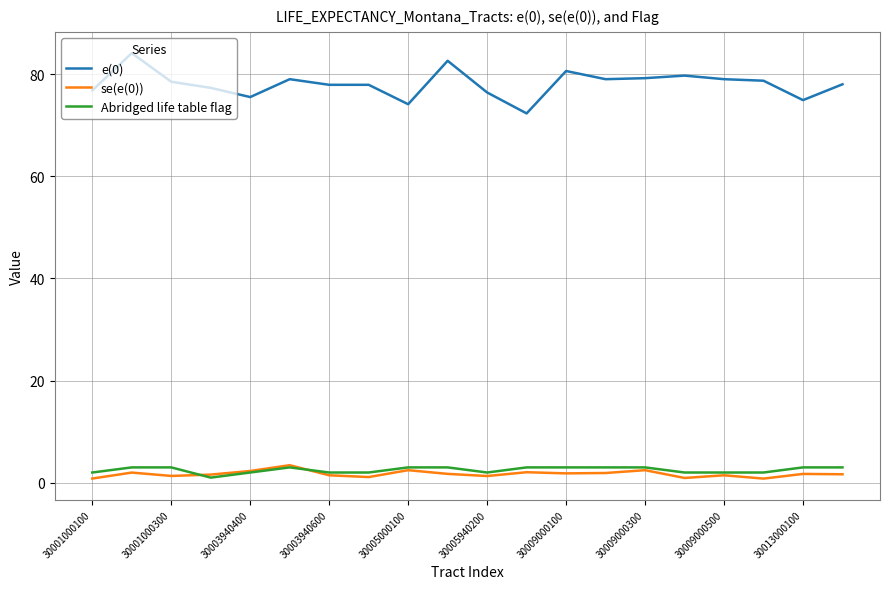

True or false: e(0) and se(e(0)) intersect in this chart.

False